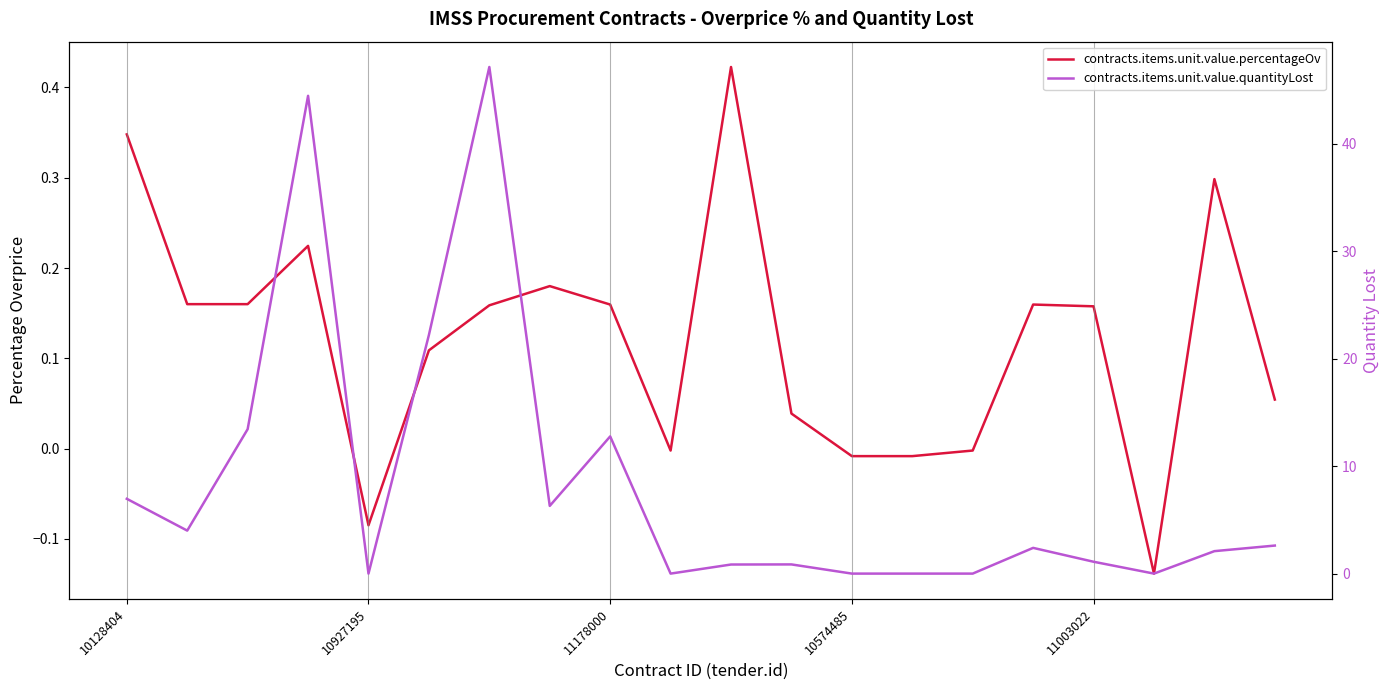

True or false: contracts.items.unit.value.quantityLost and contracts.items.unit.value.percentageOv cross at least once.

False